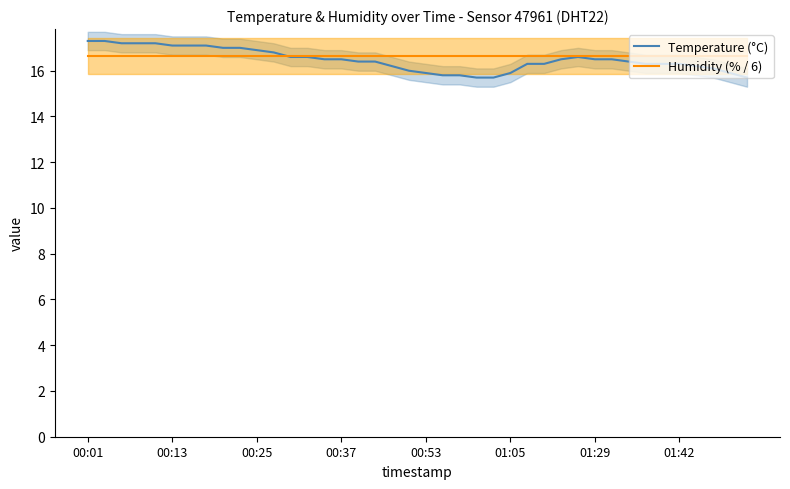

What is the sum of all Temperature (°C) values?

659.1